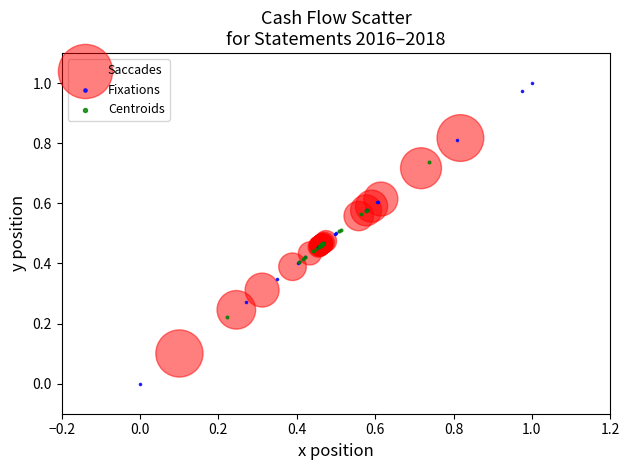

Which series contains the highest Y value?

Saccades